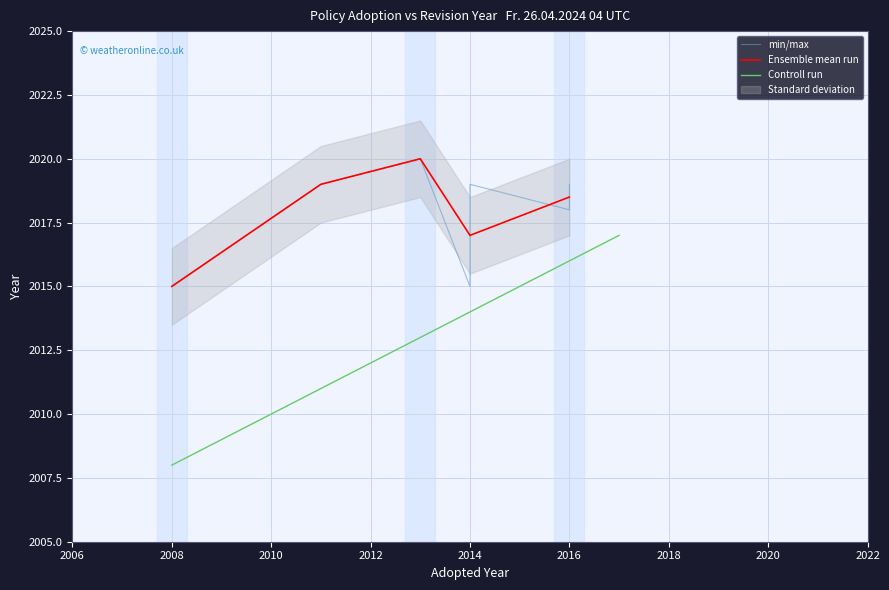

At which category does the data reach its first local peak?

3